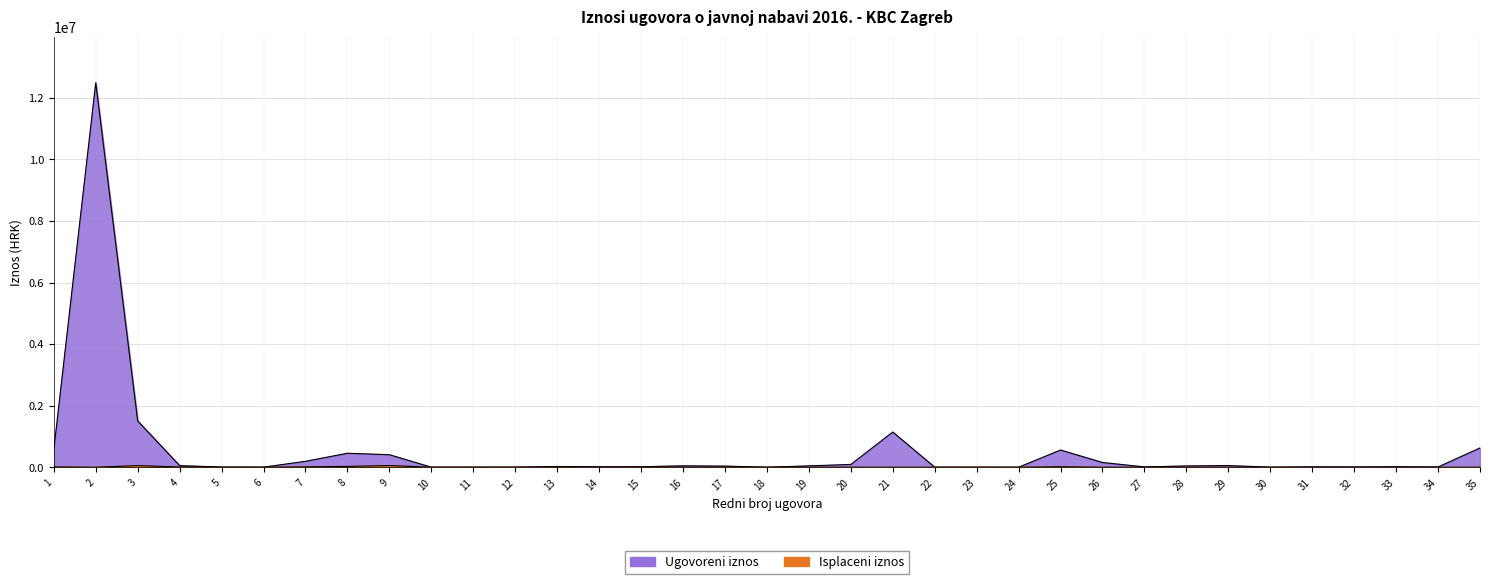

Rank the categories by Ugovoreni iznos value from lowest to highest.

18, 24, 10, 23, 22, 11, 30, 12, 6, 5, 34, 32, 27, 31, 14, 15, 33, 13, 17, 28, 19, 16, 4, 29, 20, 26, 7, 9, 8, 25, 1, 35, 21, 3, 2